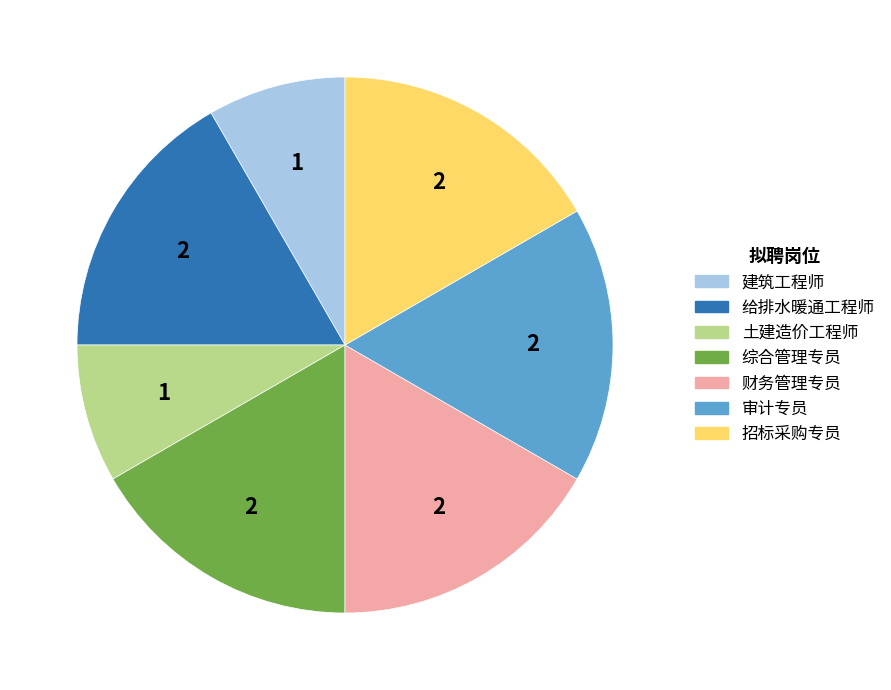

How many slices are in this pie chart?

7